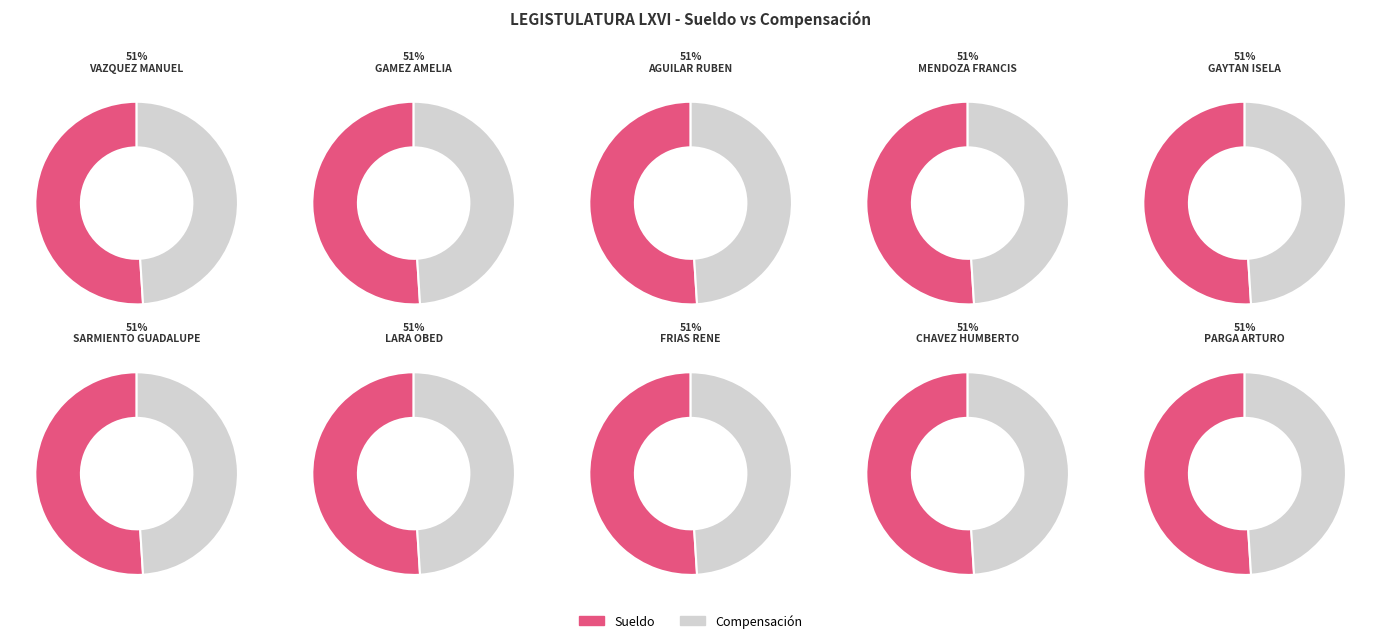

Between GAYTAN DIAZ ROSA ISELA and VAZQUEZ MEDINA JESUS MANUEL, which is larger?

GAYTAN DIAZ ROSA ISELA